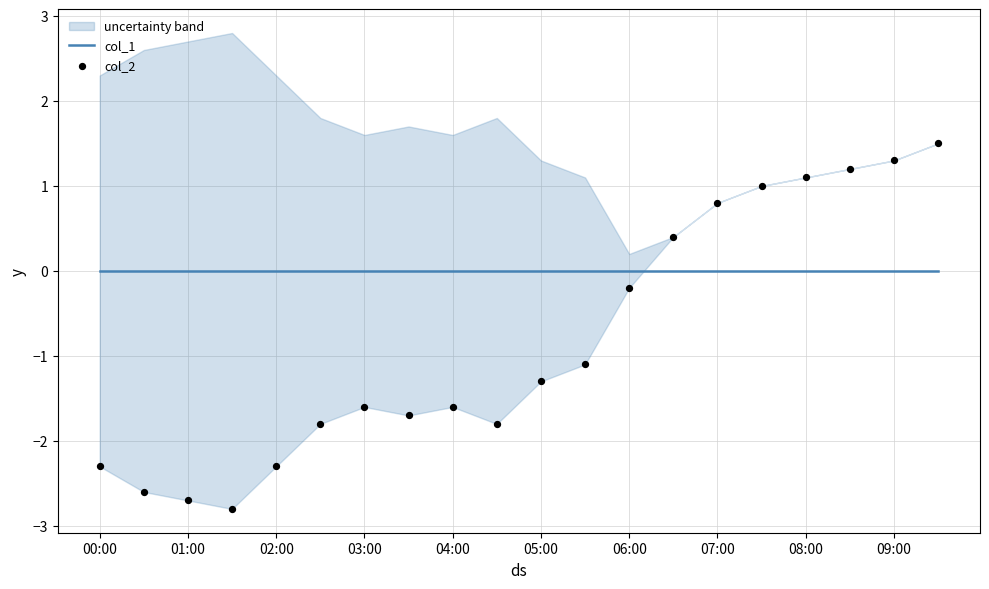

Which series contains the highest Y value?

col_2